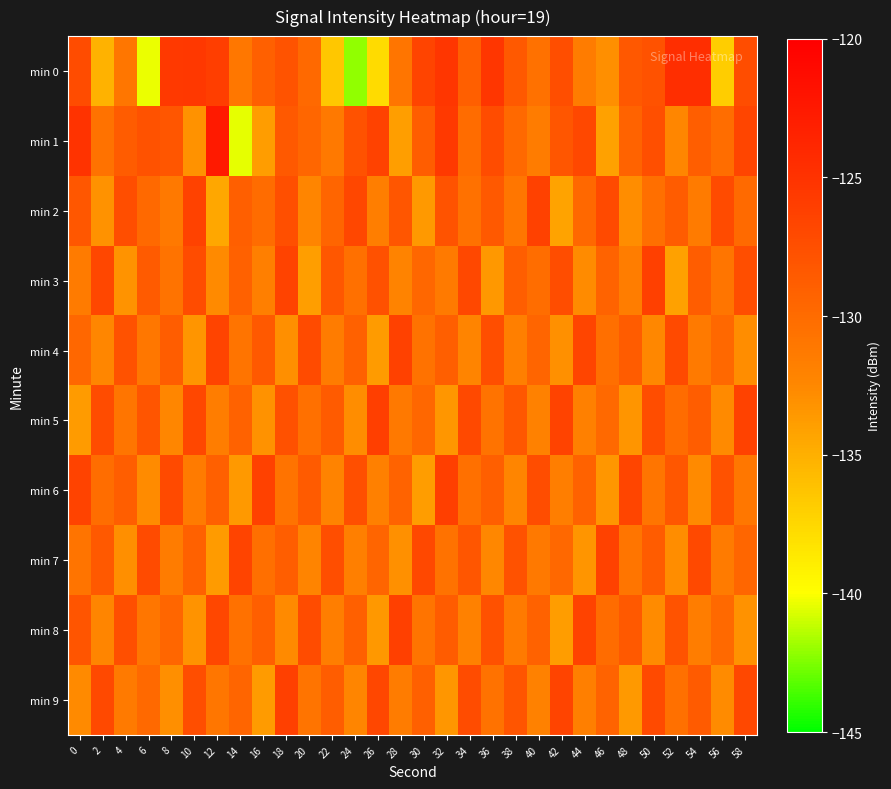

What is the greatest value displayed?

-122.6